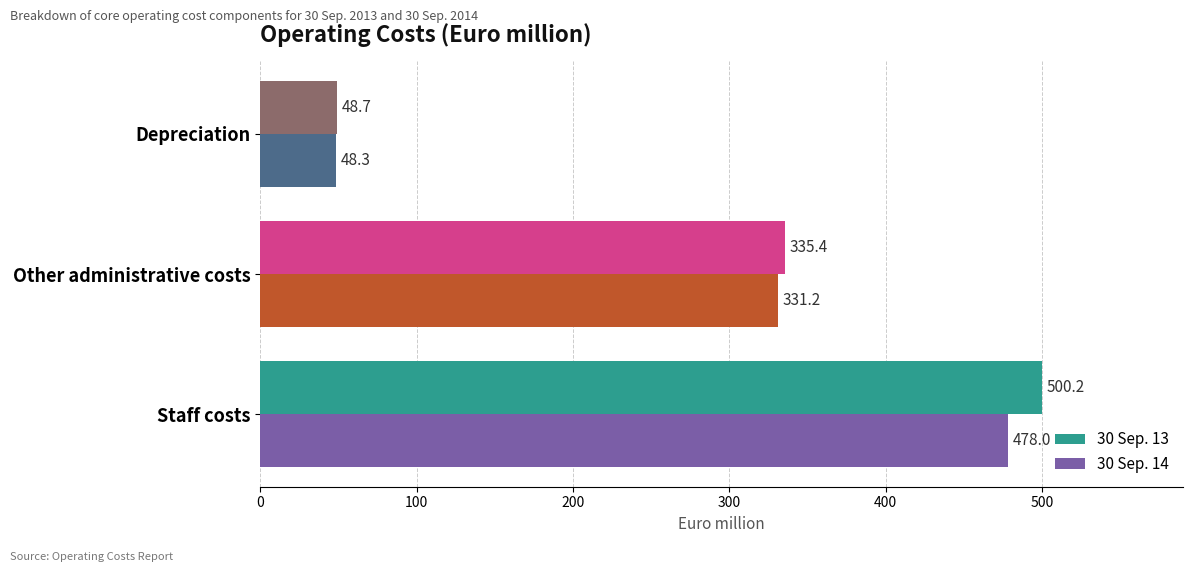

Rank the series by their average value, from lowest to highest.

30 Sep. 14, 30 Sep. 13